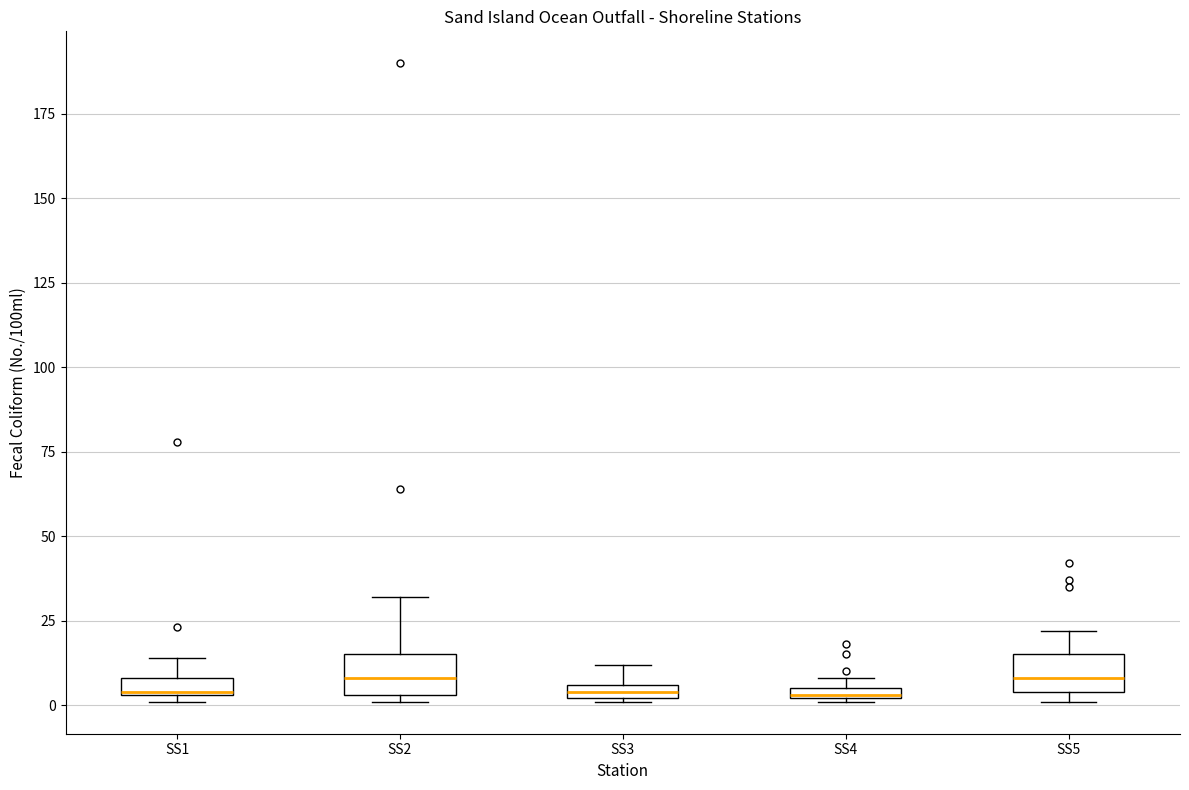

Where is the lower edge of the box for SS4 on the y-axis? The values are not printed on the chart, so give them approximately, as read against the axis.

0